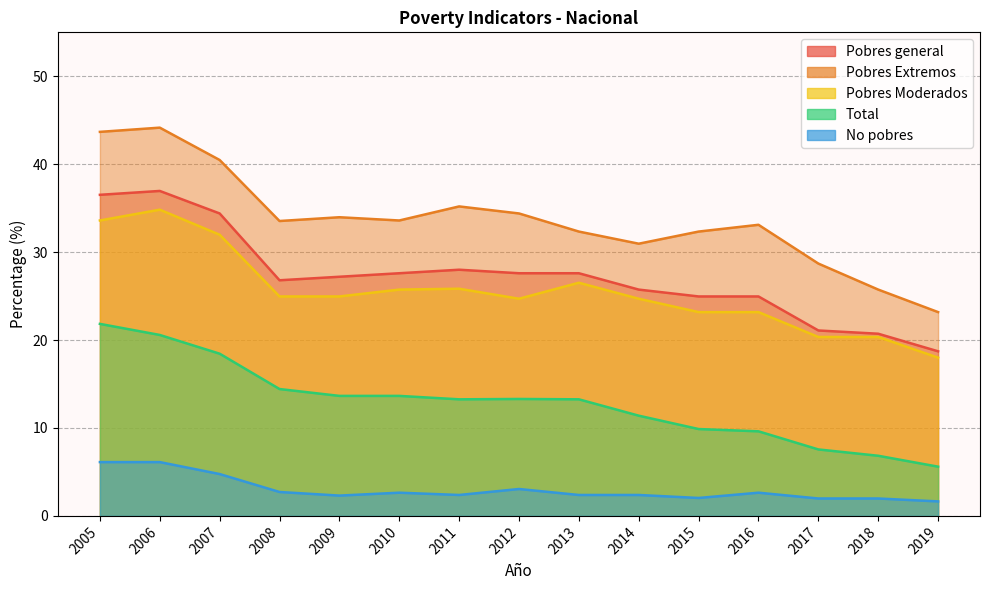

The value of Pobres general at 2007 is 34.4. True or false?

True